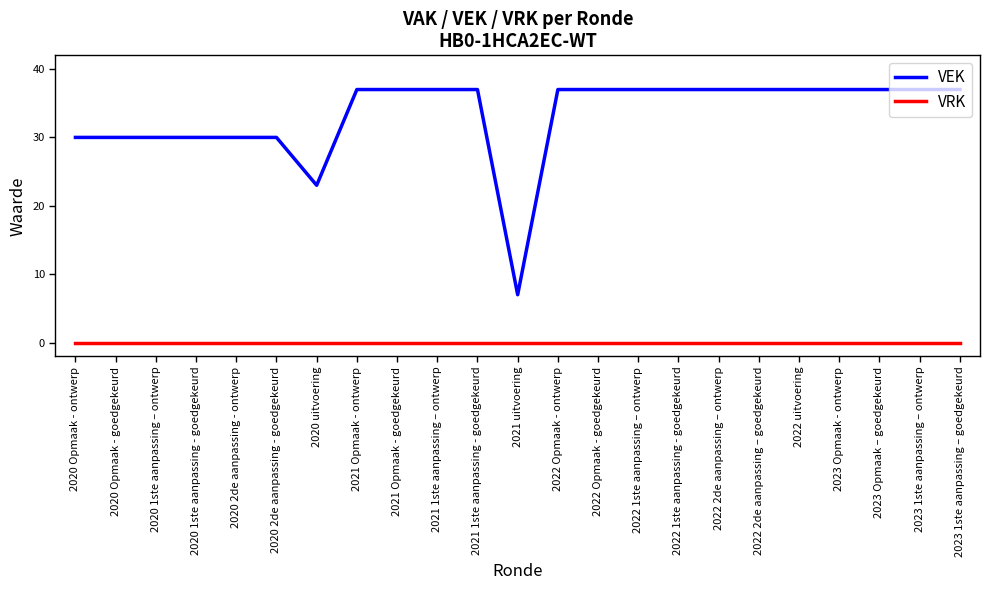

Is the value of VRK at 2021 uitvoering greater than the value of VEK at 2021 uitvoering?

No